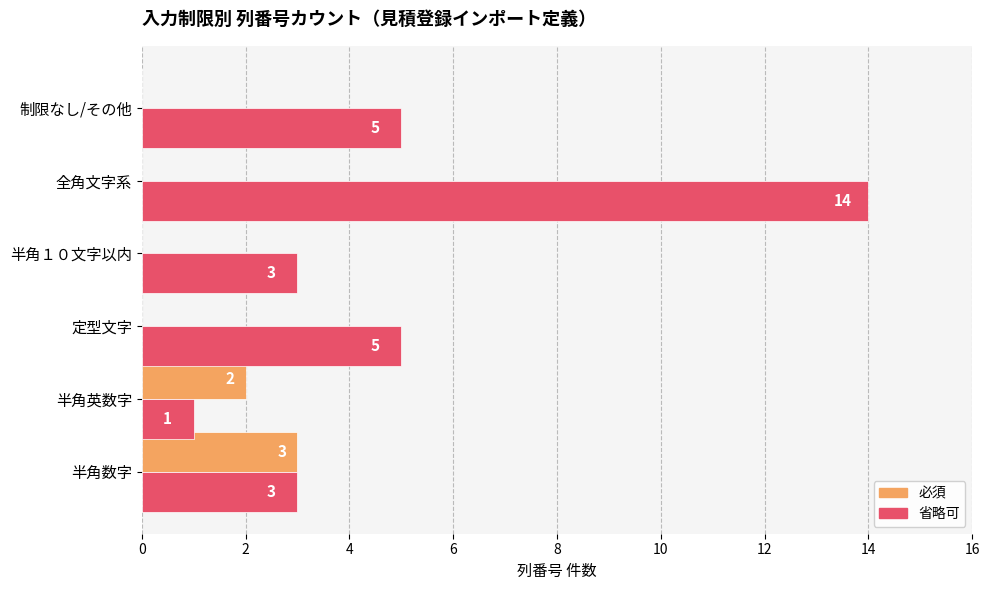

The value of 必須 at 全角文字系 is 0. True or false?

True